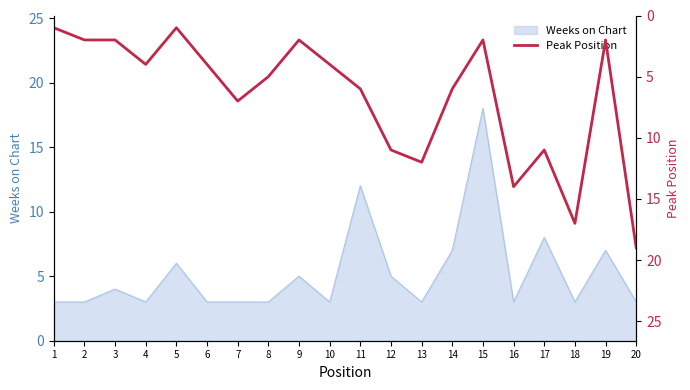

What is the difference between the values at 19 and 4?

2